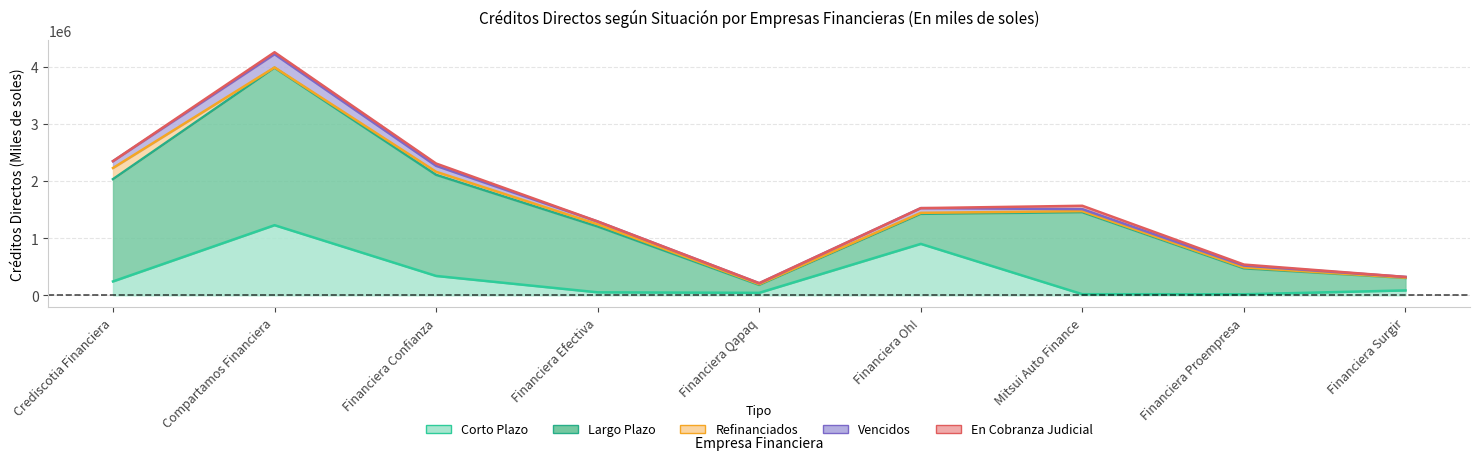

True or false: Corto Plazo and Largo Plazo cross at least once.

True